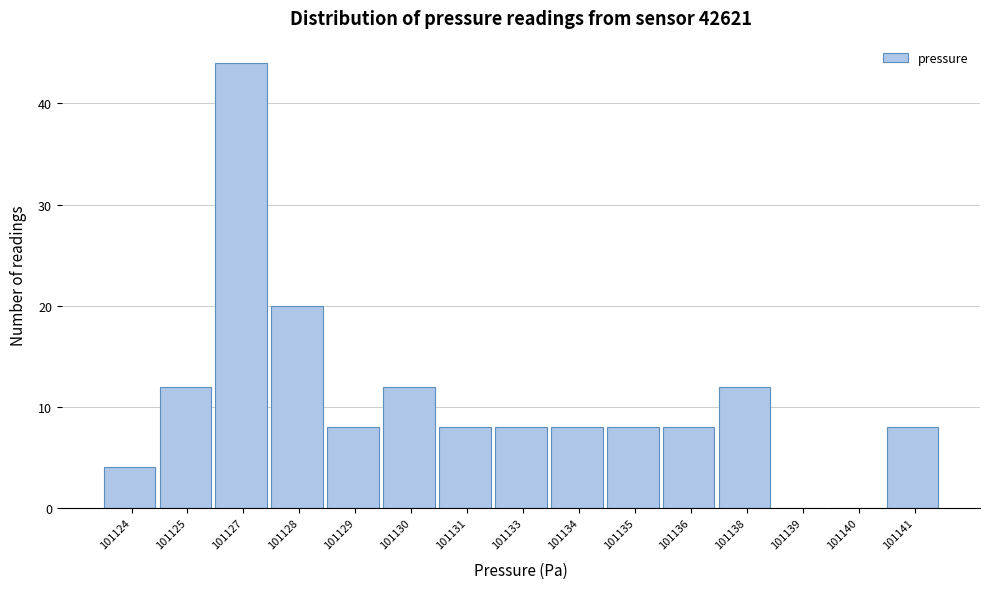

Reading left to right, list all the values displayed in this chart.

101124=4	101125=12	101127=44	101128=20	101129=8	101130=12	101131=8	101133=8	101134=8	101135=8	101136=8	101138=12	101139=0	101140=0	101141=8